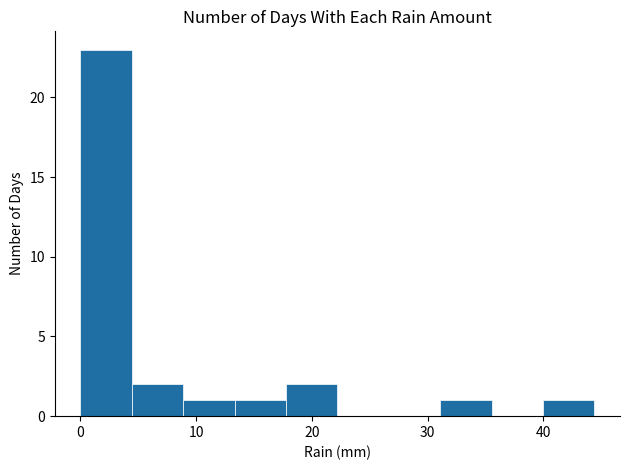

Which range on the x-axis has the tallest bar?

0 to 4